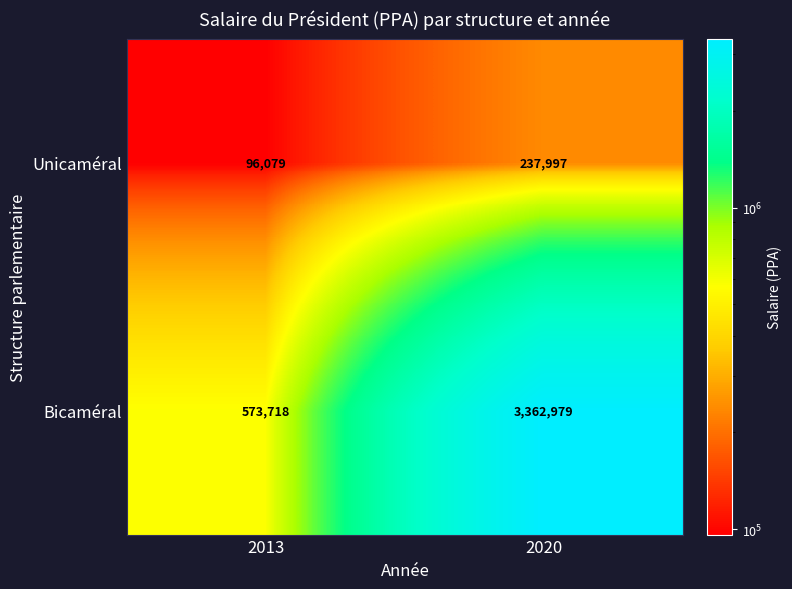

What is the spread (max minus min) of values at 2013?

477639